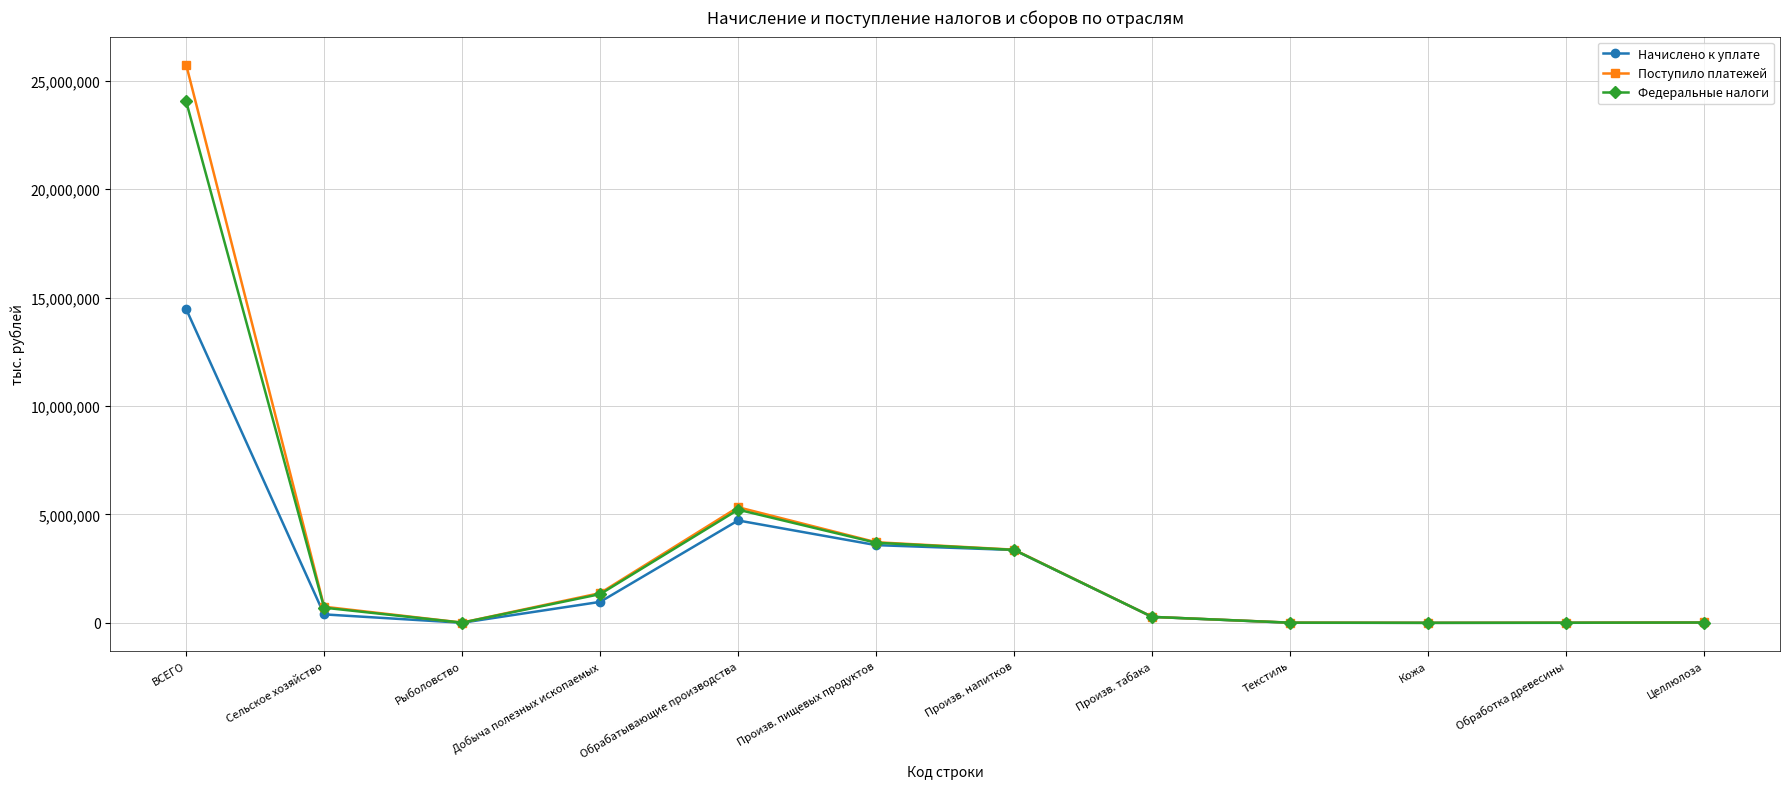

What is the value of the Поступило платежей point at the 5th from the left?

5332808